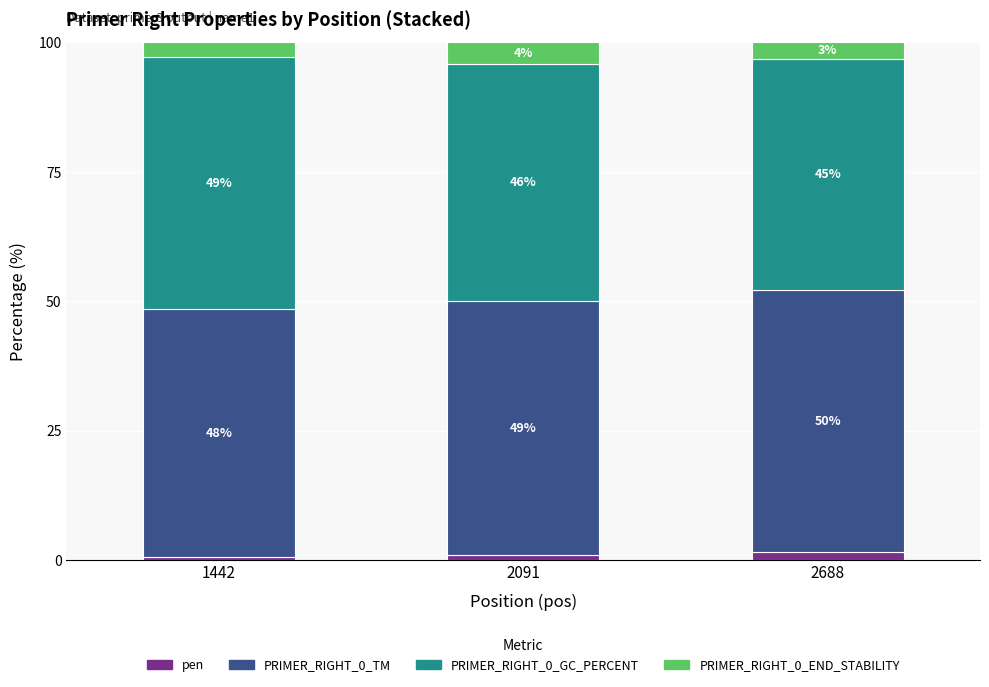

At which label is pen closest to 1?

2091